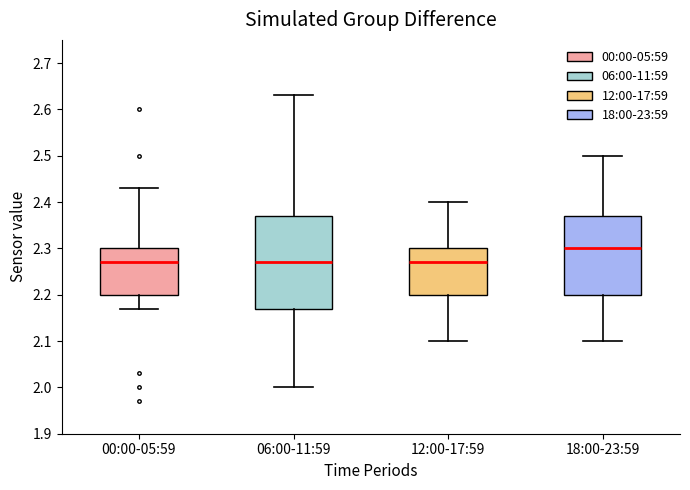

Comparing the boxes themselves (not the whiskers), which one is the tallest?

06:00-11:59